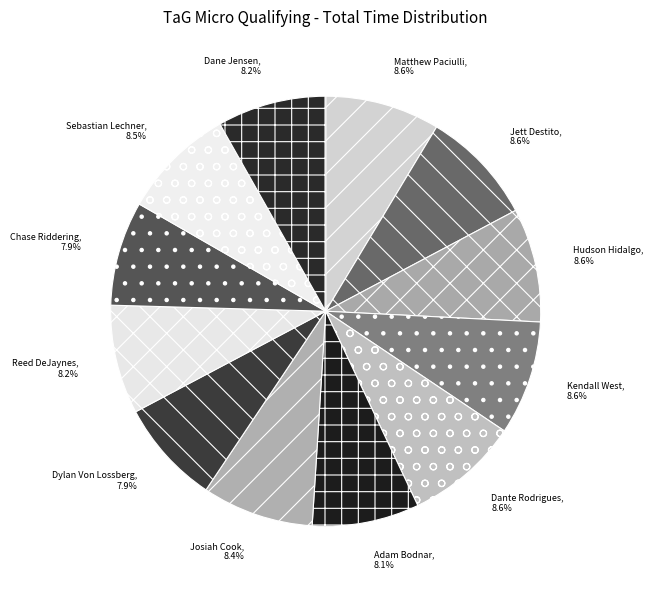

True or false: Sebastian Lechner accounts for 15% of the total.

False